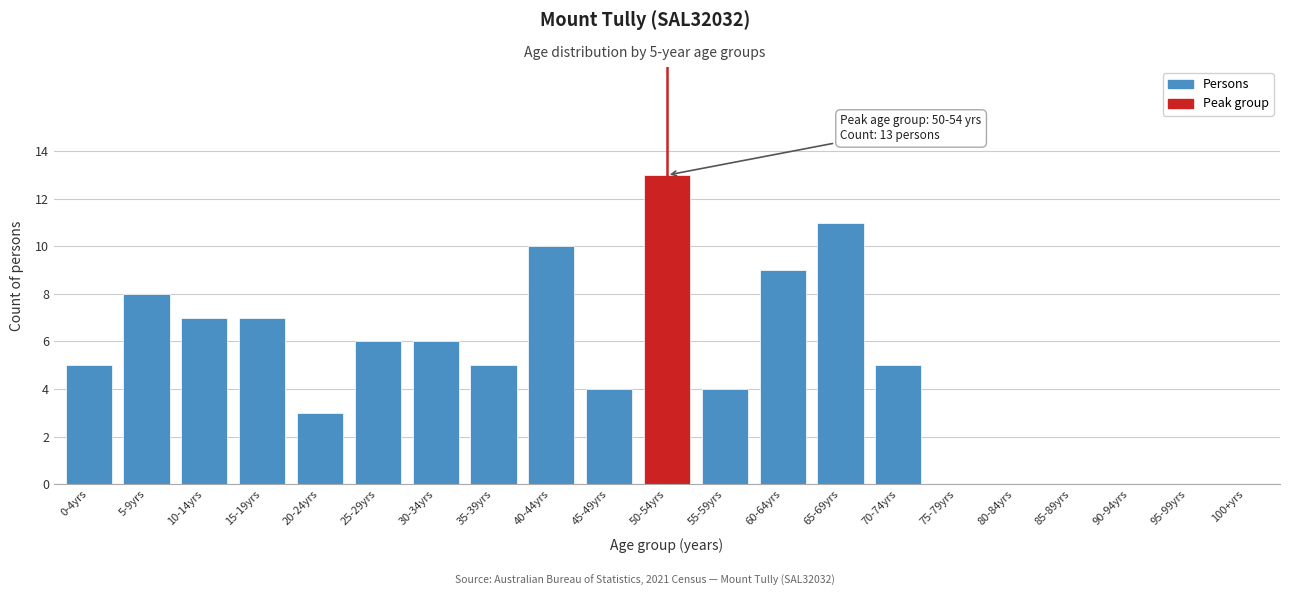

Reading right to left, what are all the values shown in this chart?

100+yrs=0	95-99yrs=0	90-94yrs=0	85-89yrs=0	80-84yrs=0	75-79yrs=0	70-74yrs=5	65-69yrs=11	60-64yrs=9	55-59yrs=4	50-54yrs=13	45-49yrs=4	40-44yrs=10	35-39yrs=5	30-34yrs=6	25-29yrs=6	20-24yrs=3	15-19yrs=7	10-14yrs=7	5-9yrs=8	0-4yrs=5